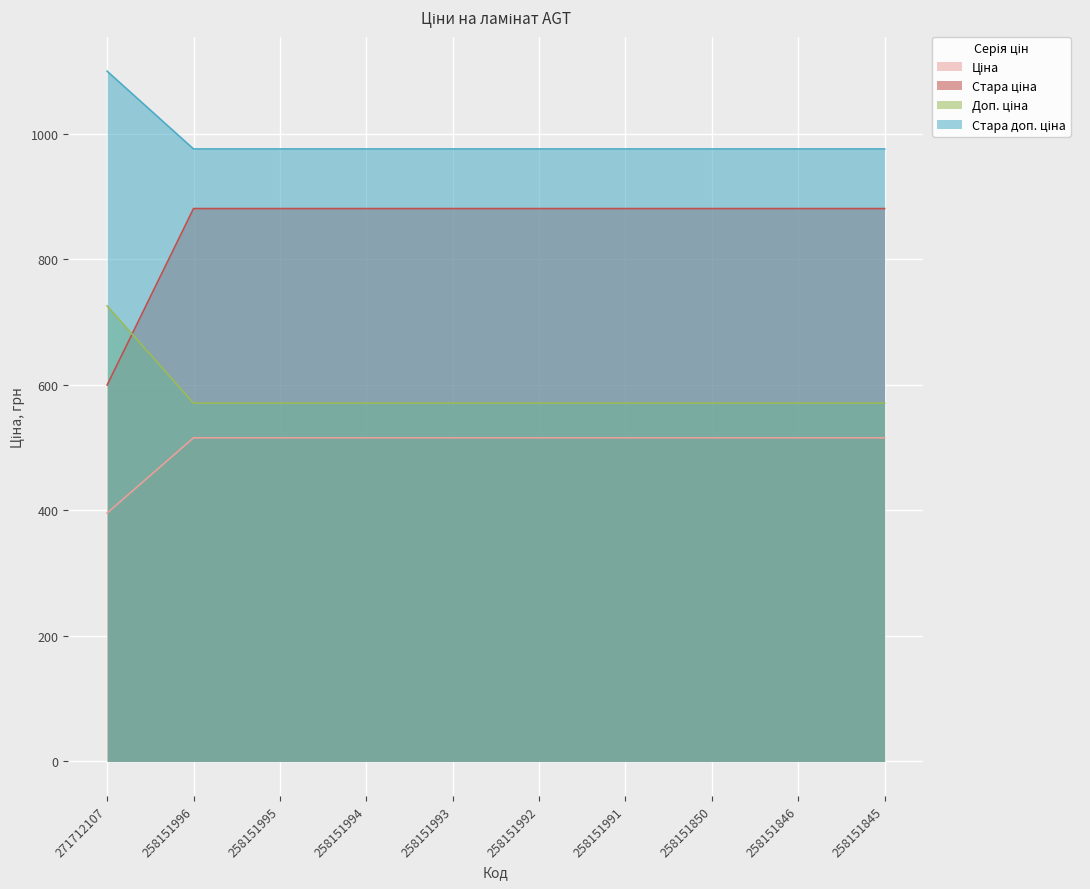

Reading left to right, list all the values displayed in this chart.

Ціна: 271712107=395.9	258151996=515.8	258151995=515.8	258151994=515.8	258151993=515.8	258151992=515.8	258151991=515.8	258151850=515.8	258151846=515.8	258151845=515.8
Стара ціна: 271712107=726.0	258151996=571.0	258151995=571.0	258151994=571.0	258151993=571.0	258151992=571.0	258151991=571.0	258151850=571.0	258151846=571.0	258151845=571.0
Доп. ціна: 271712107=599.9	258151996=881.1	258151995=881.1	258151994=881.1	258151993=881.1	258151992=881.1	258151991=881.1	258151850=881.1	258151846=881.1	258151845=881.1
Стара доп. ціна: 271712107=1100.0	258151996=976.1	258151995=976.1	258151994=976.1	258151993=976.1	258151992=976.1	258151991=976.1	258151850=976.1	258151846=976.1	258151845=976.1